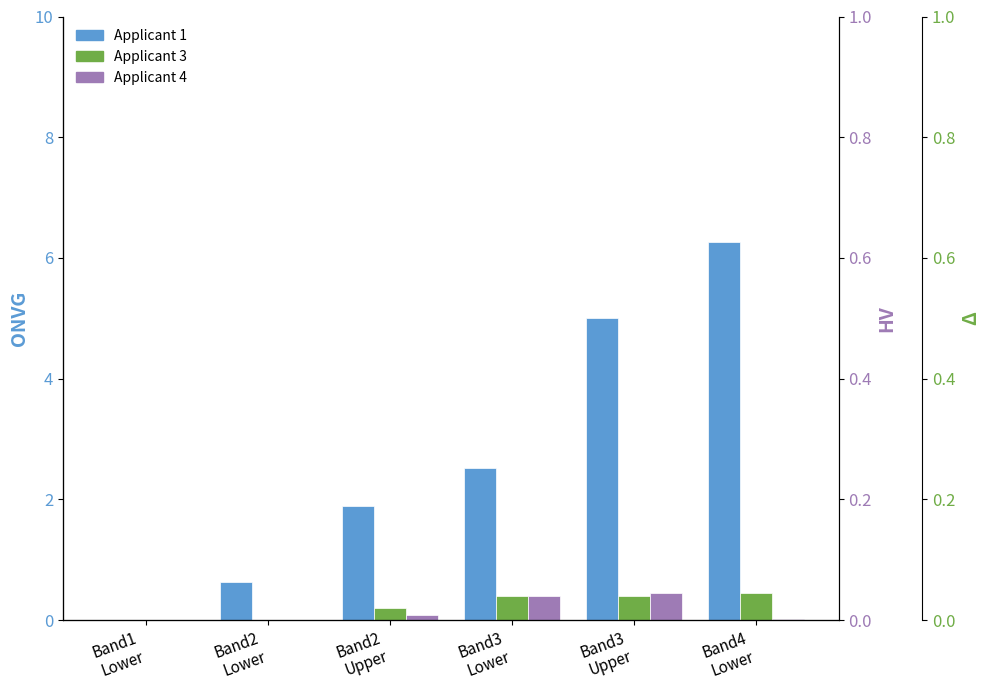

Reading right to left, list all the values displayed in this chart.

Applicant 1: Band4
Lower=6.3	Band3
Upper=5.0	Band3
Lower=2.5	Band2
Upper=1.9	Band2
Lower=0.6	Band1
Lower=0.0
Applicant 3: Band4
Lower=0.5	Band3
Upper=0.4	Band3
Lower=0.4	Band2
Upper=0.2	Band2
Lower=0.0	Band1
Lower=0.0
Applicant 4: Band4
Lower=0.0	Band3
Upper=0.5	Band3
Lower=0.4	Band2
Upper=0.1	Band2
Lower=0.0	Band1
Lower=0.0